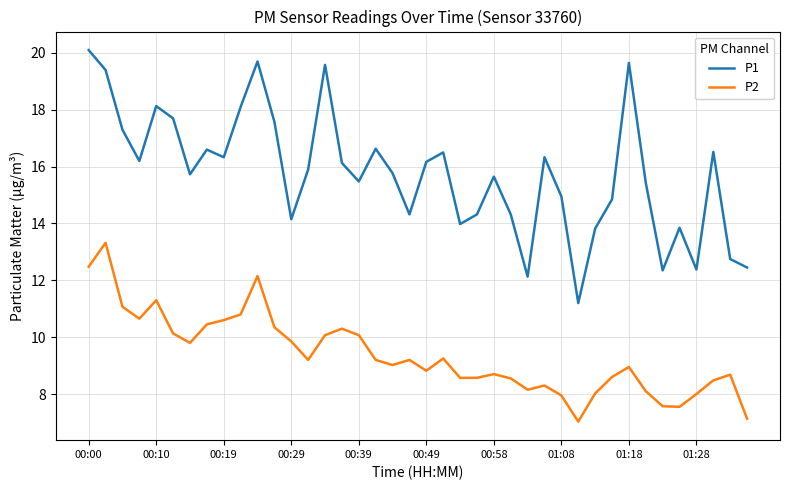

True or false: P2 and P1 cross at least once.

False